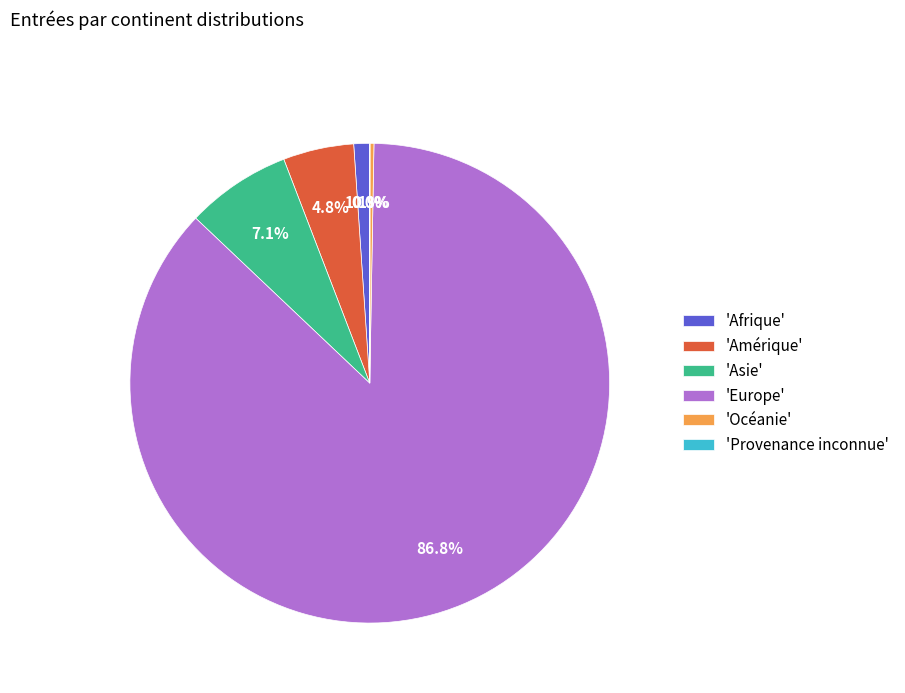

What is the largest slice in the pie chart?

'Europe'